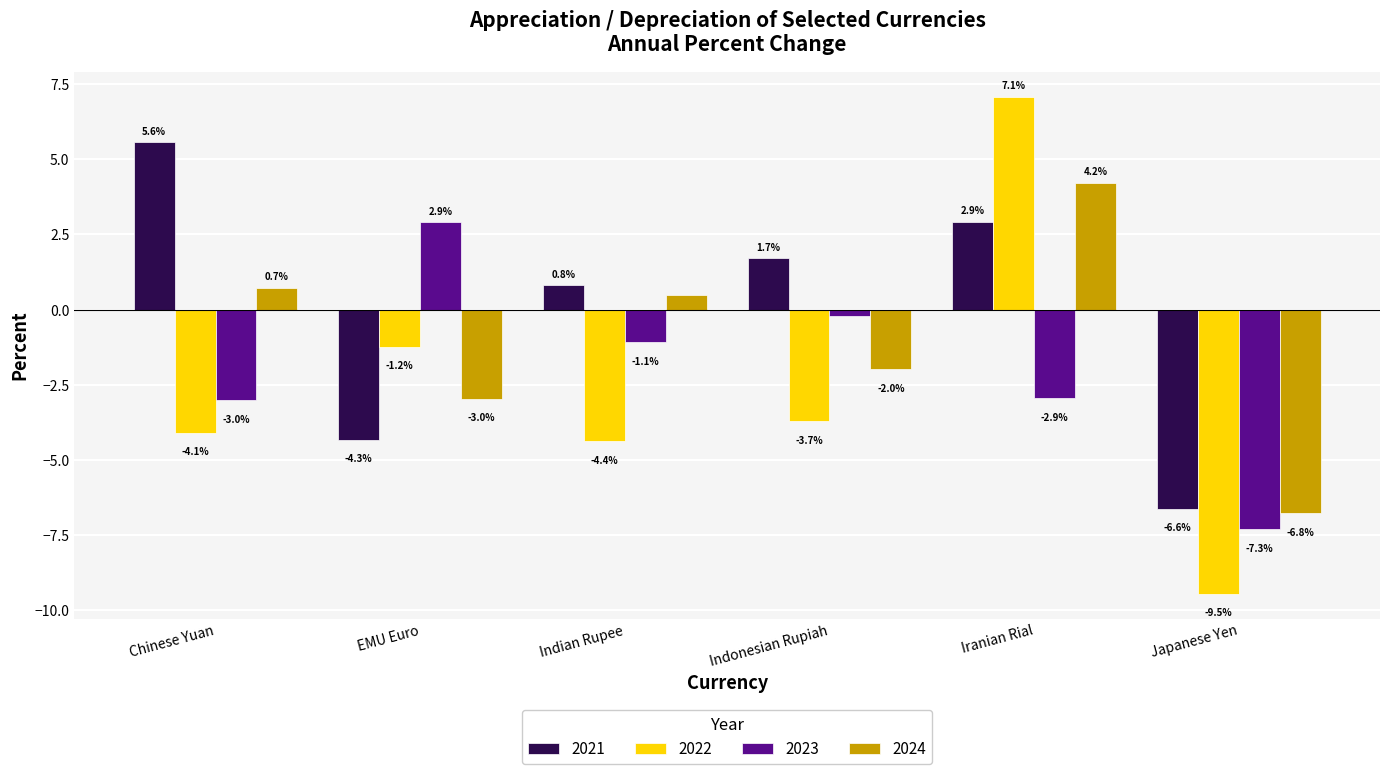

At which label is 2021 closest to 0?

Indian Rupee